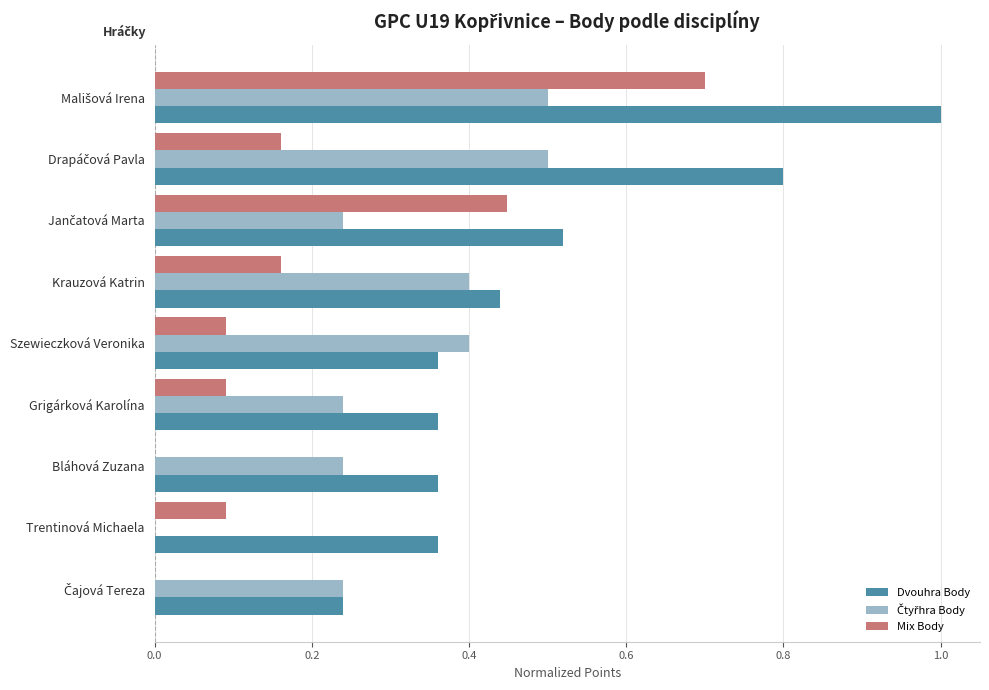

What is the maximum value shown in the chart?

1.0